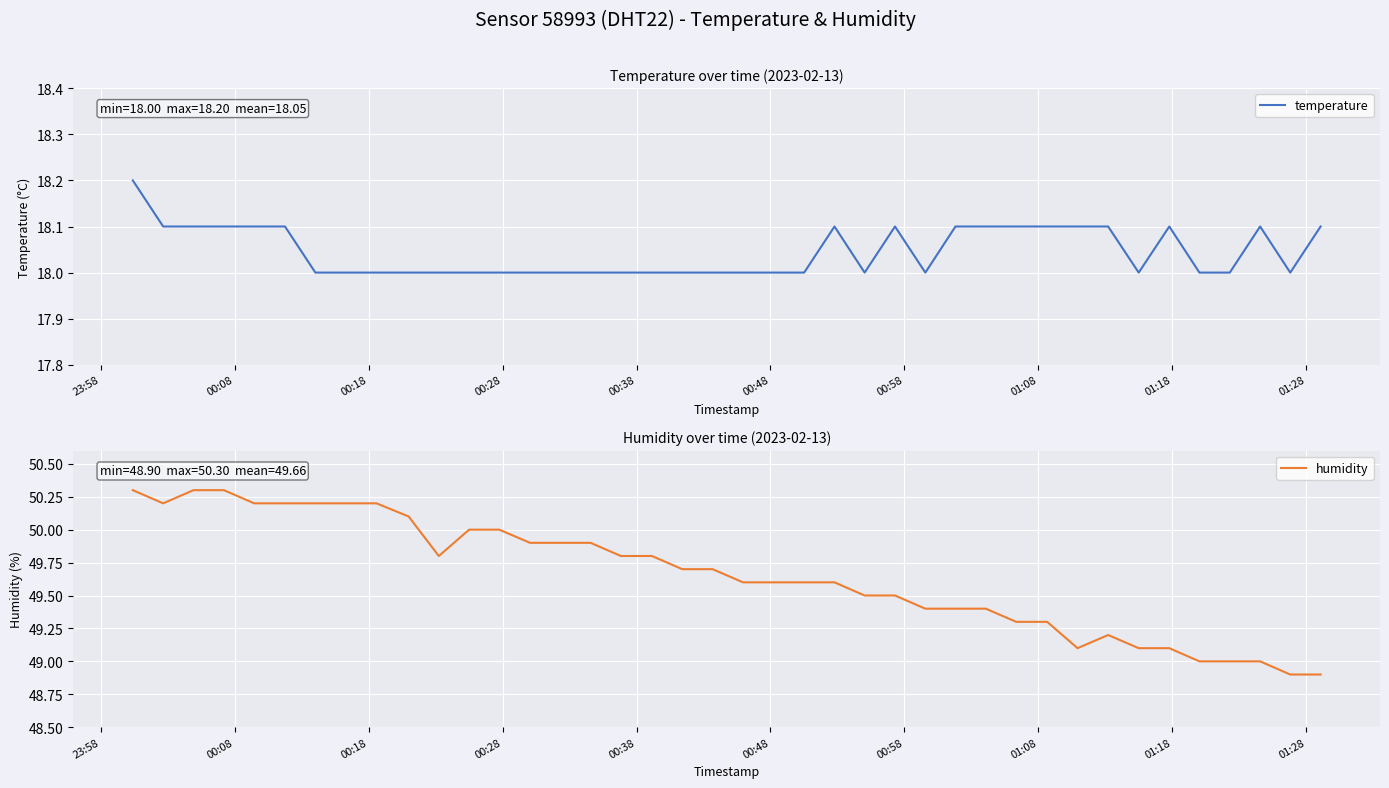

Is the value of temperature at 00:58 greater than the value of humidity at 01:08?

No